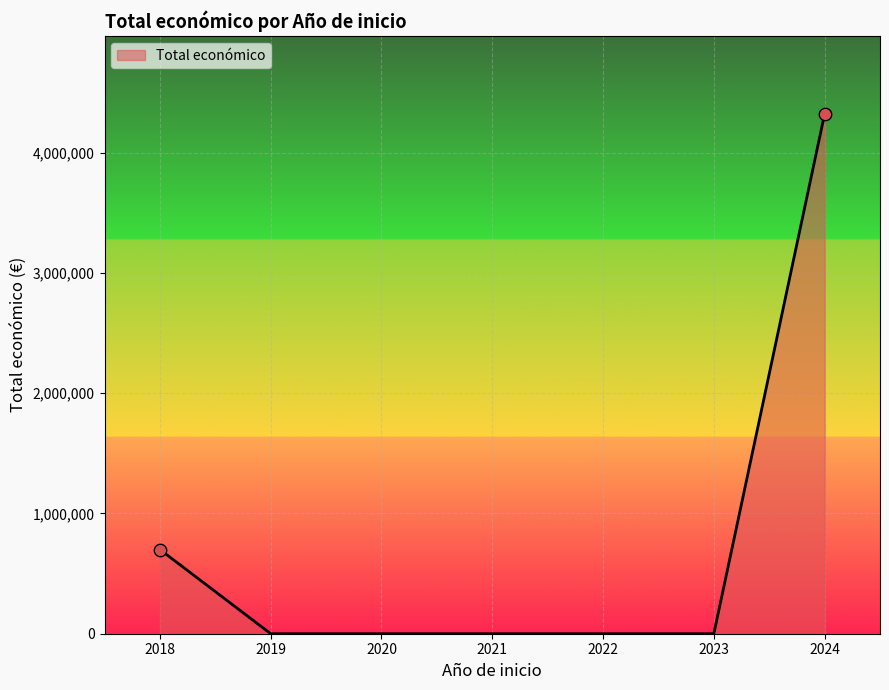

What is the ratio of the value at 2024 to the value at 2018?

6.2